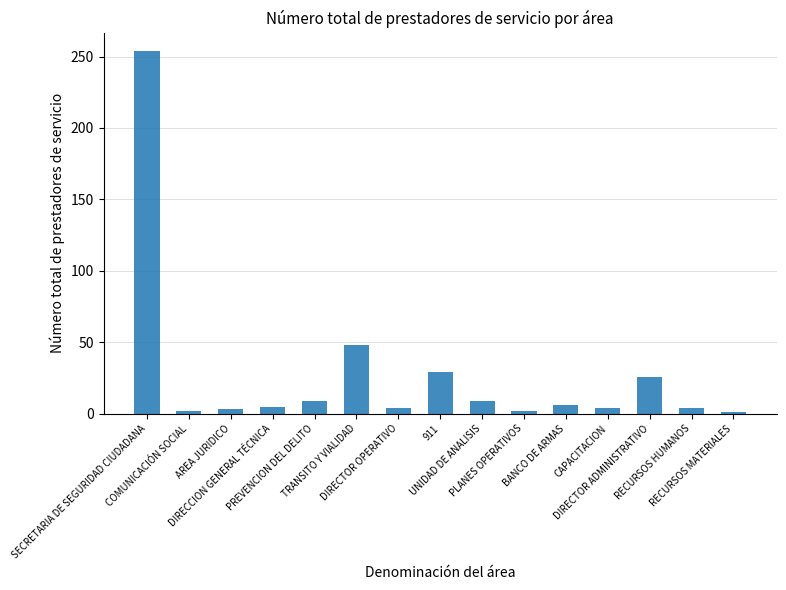

What is the value of the 13th bar from the left?

26